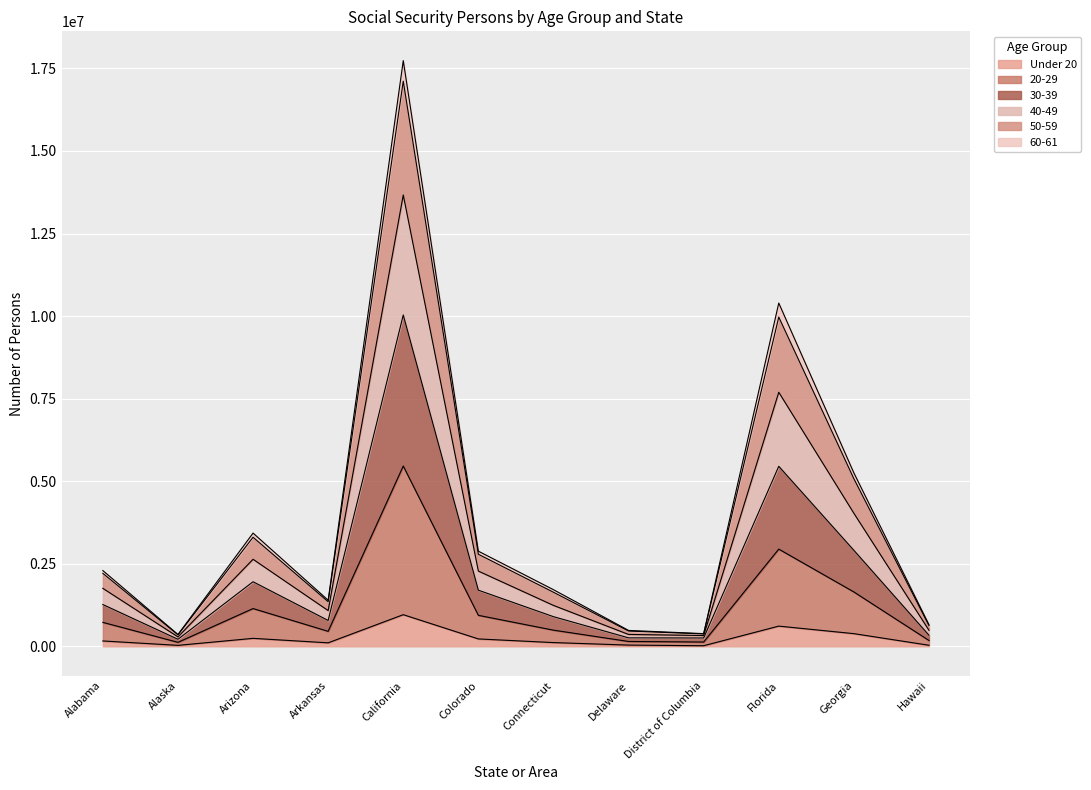

What is the total value across all series at Alaska?

358292